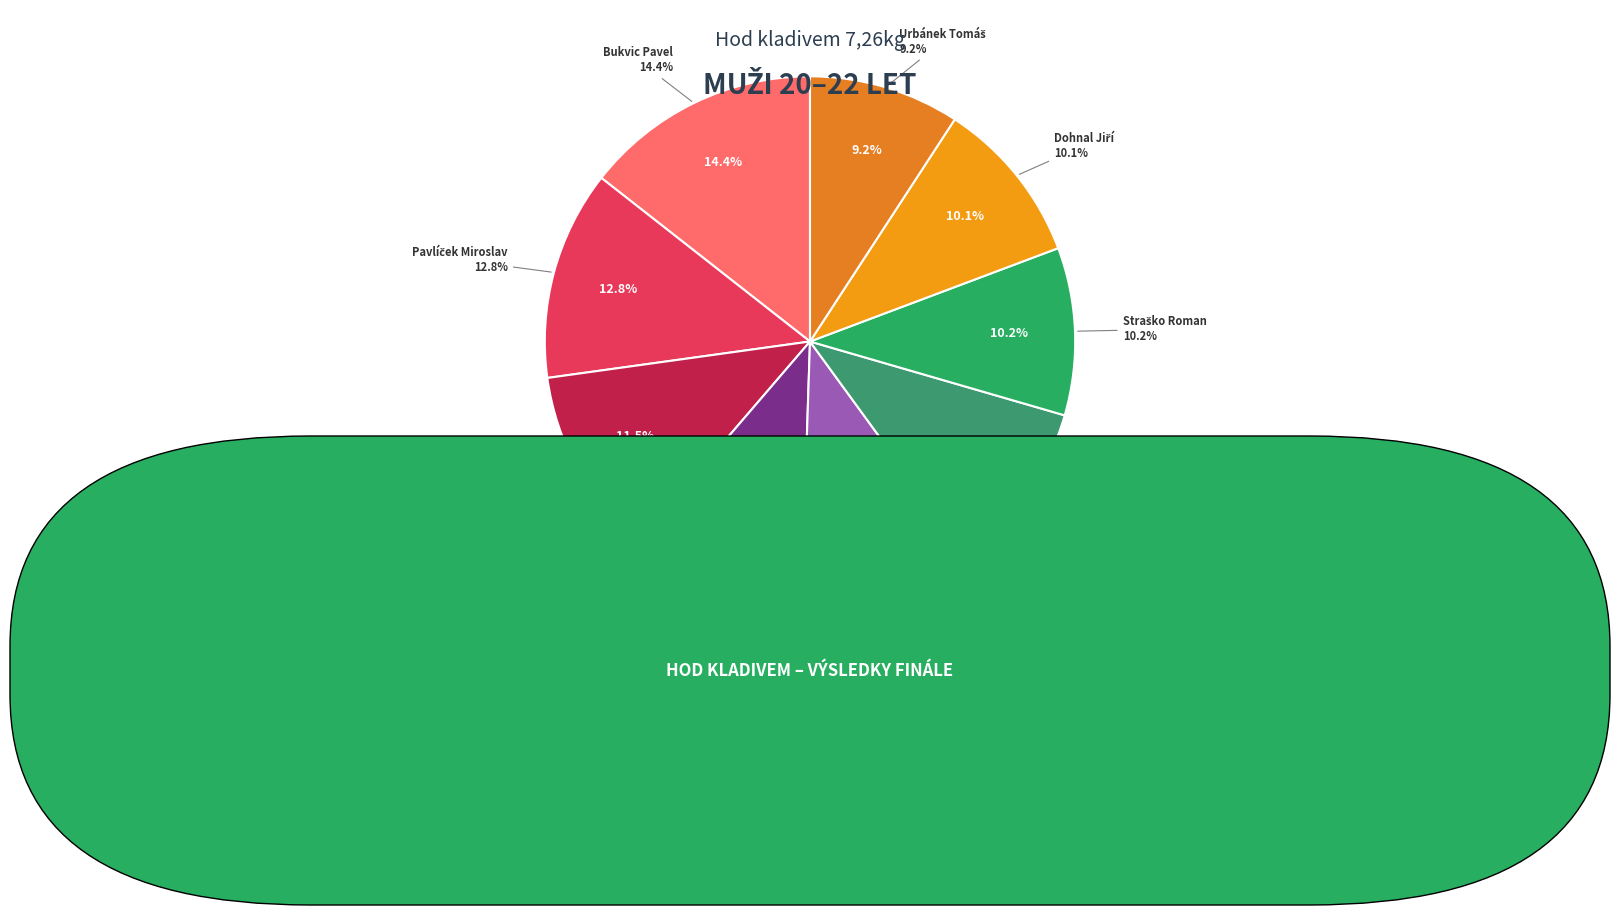

What percentage is the Maier Michal slice, to the nearest percent?

11%